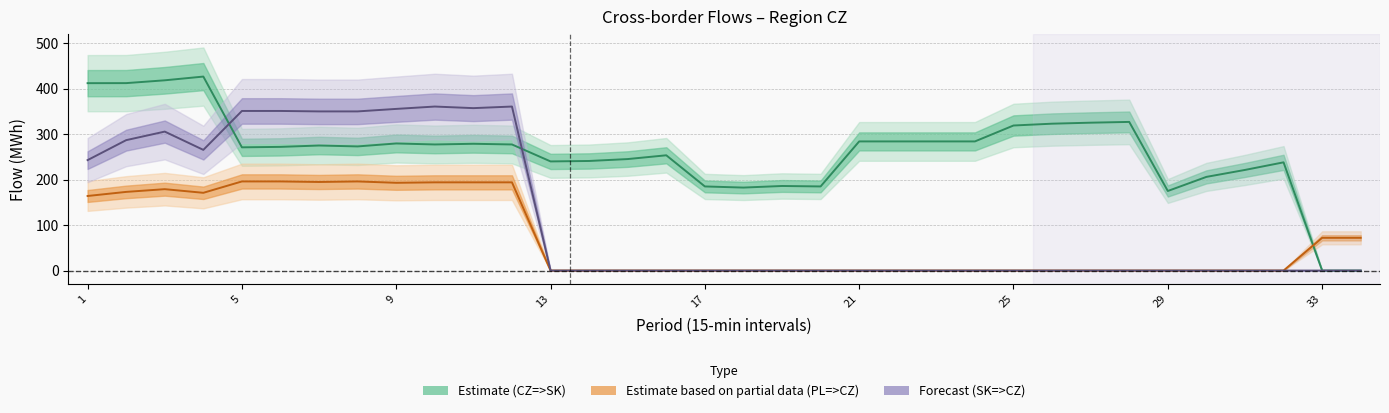

Reading left to right, list all the values displayed in this chart.

PL=>CZ: 164.0	173.0	179.0	171.0	196.0	196.0	194.8	196.0	193.0	194.0	194.0	194.0	0.0	0.0	0.0	0.0	0.0	0.0	0.0	0.0	0.0	0.0	0.0	0.0	0.0	0.0	0.0	0.0	0.0	0.0	0.0	0.0	72.0	72.0
SK=>CZ: 242.9	286.8	305.6	265.4	351.0	351.0	350.0	350.0	355.5	360.7	357.2	360.7	0.0	0.0	0.0	0.0	0.0	0.0	0.0	0.0	0.0	0.0	0.0	0.0	0.0	0.0	0.0	0.0	0.0	0.0	0.0	0.0	0.0	0.0
CZ=>SK: 412.1	412.2	418.4	426.6	271.0	272.0	275.0	273.0	279.5	277.3	278.8	277.3	240.0	241.0	245.2	253.5	185.0	182.5	186.0	185.0	284.0	284.0	284.0	284.0	319.0	323.0	325.2	326.9	175.0	206.0	221.3	238.0	0.0	0.0